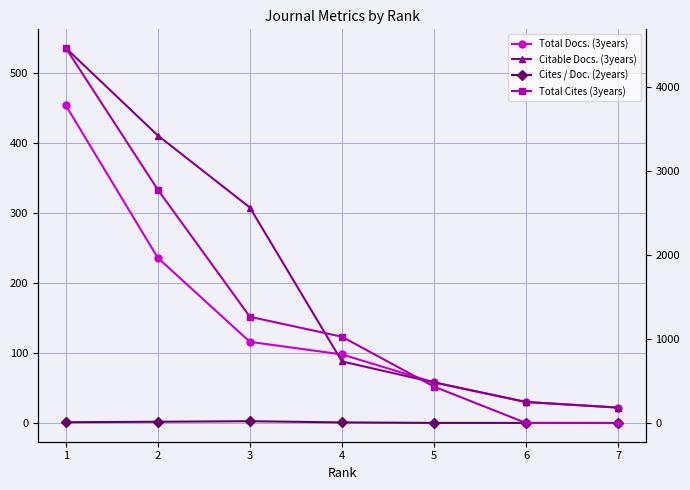

How many intersections are there between Cites / Doc. (2years) and Total Cites (3years)?

1